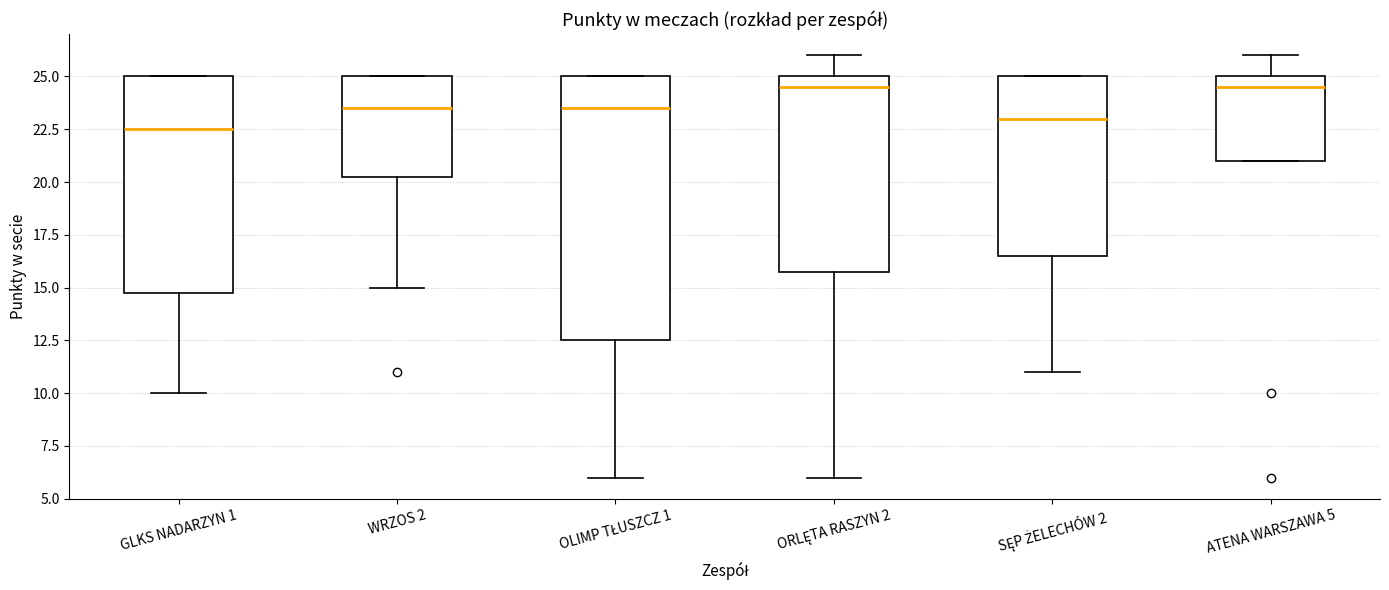

Reading left to right, transcribe this box plot: for each box, give where its median line is, the range the box spans, and where its two whiskers end, as read against the y-axis. The values are not printed on the chart, so give them approximately, as read against the axis.

GLKS NADARZYN 1: median 22.5, box 15.0 to 25.0, whiskers 10.0 to 25.0
WRZOS 2: median 23.5, box 20.5 to 25.0, whiskers 15.0 to 25.0
OLIMP TŁUSZCZ 1: median 23.5, box 12.5 to 25.0, whiskers 6.0 to 25.0
ORLĘTA RASZYN 2: median 24.5, box 16.0 to 25.0, whiskers 6.0 to 26.0
SĘP ŻELECHÓW 2: median 23.0, box 16.5 to 25.0, whiskers 11.0 to 25.0
ATENA WARSZAWA 5: median 24.5, box 21.0 to 25.0, whiskers 21.0 to 26.0